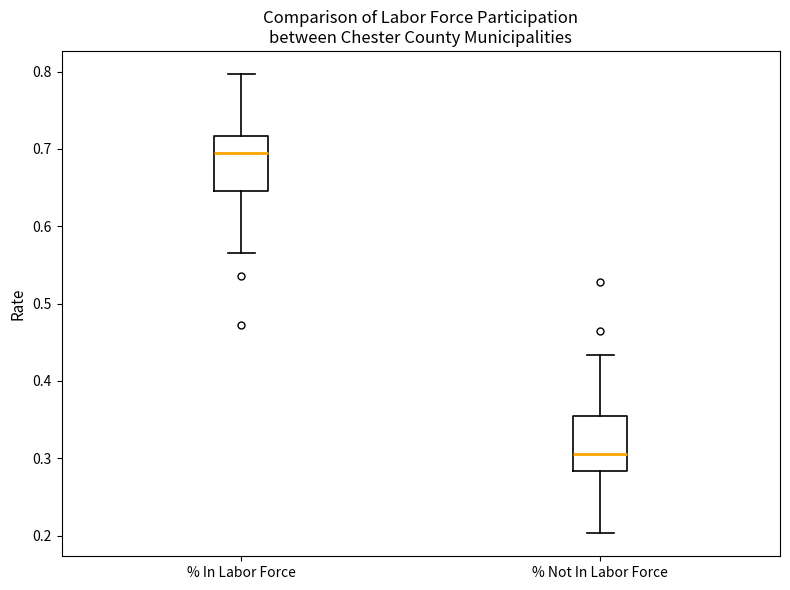

Which box's median line is the highest?

% In Labor Force